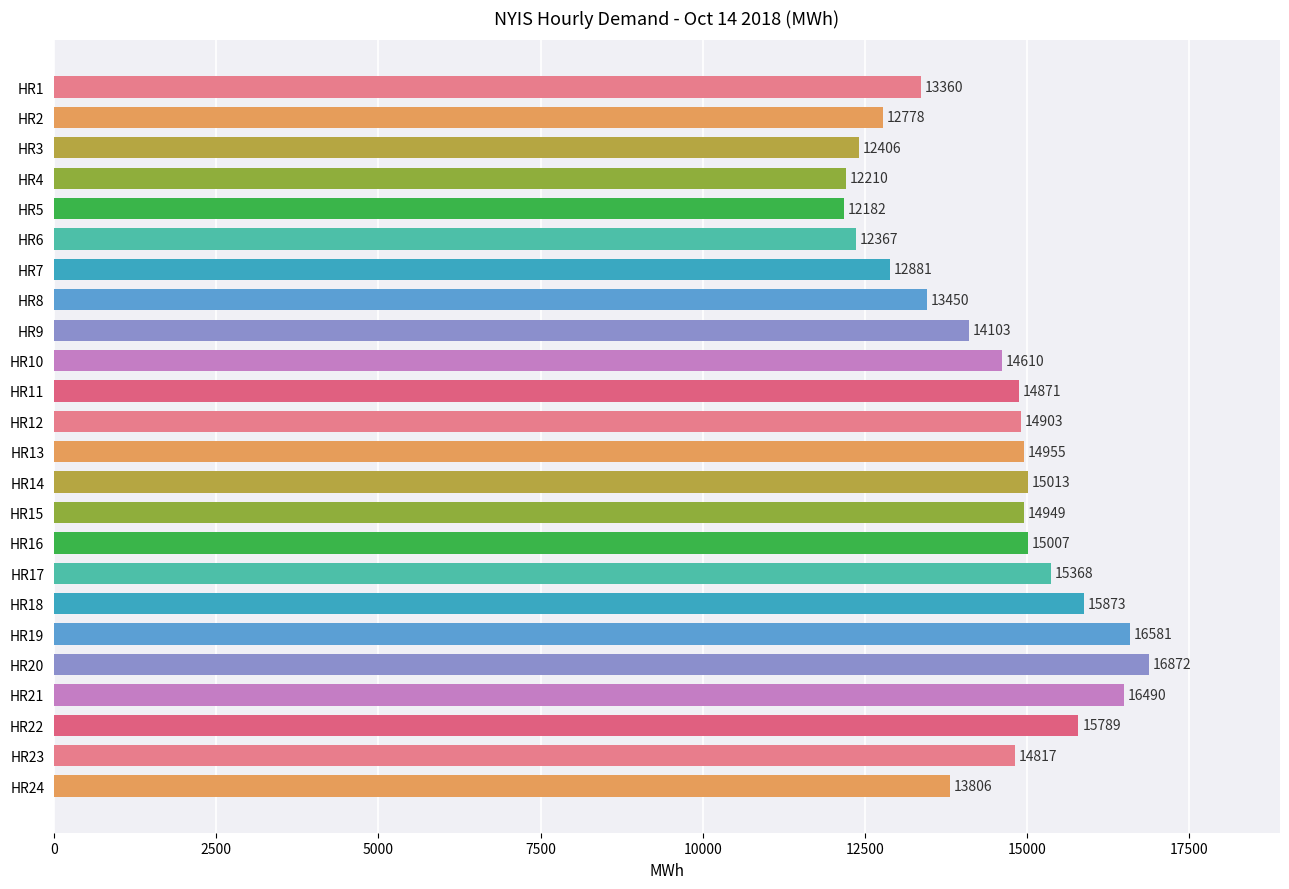

What is the greatest value displayed?

16872